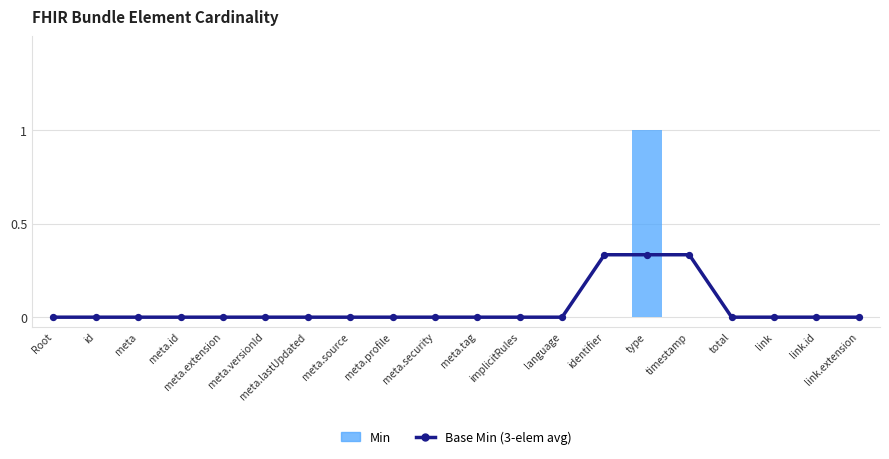

Which series reaches the maximum Y coordinate?

Min